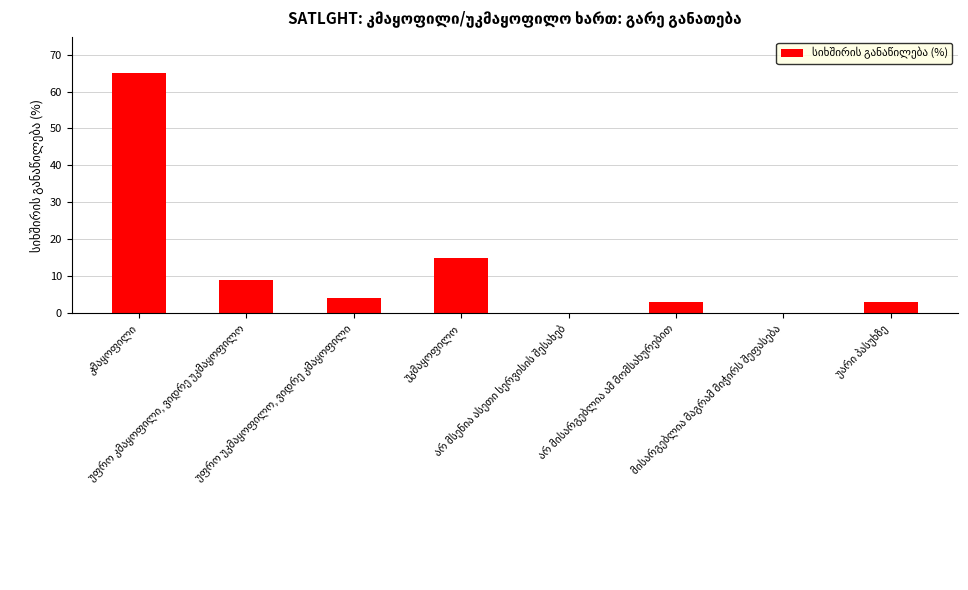

How many data points does each series have?

8